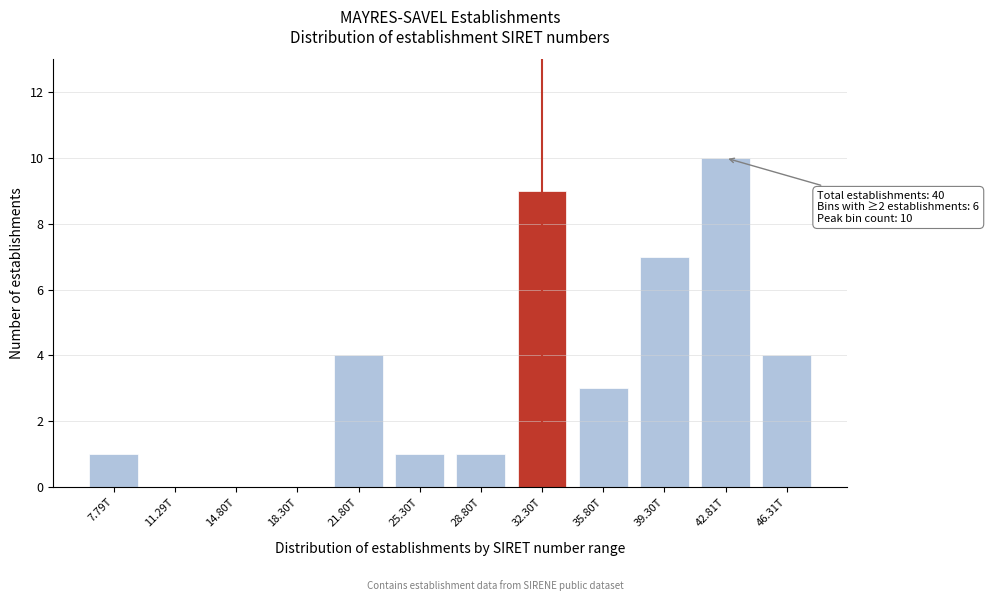

Reading left to right, extract all data points from this chart.

7.79T=1	11.29T=0	14.80T=0	18.30T=0	21.80T=4	25.30T=1	28.80T=1	32.30T=9	35.80T=3	39.30T=7	42.81T=10	46.31T=4